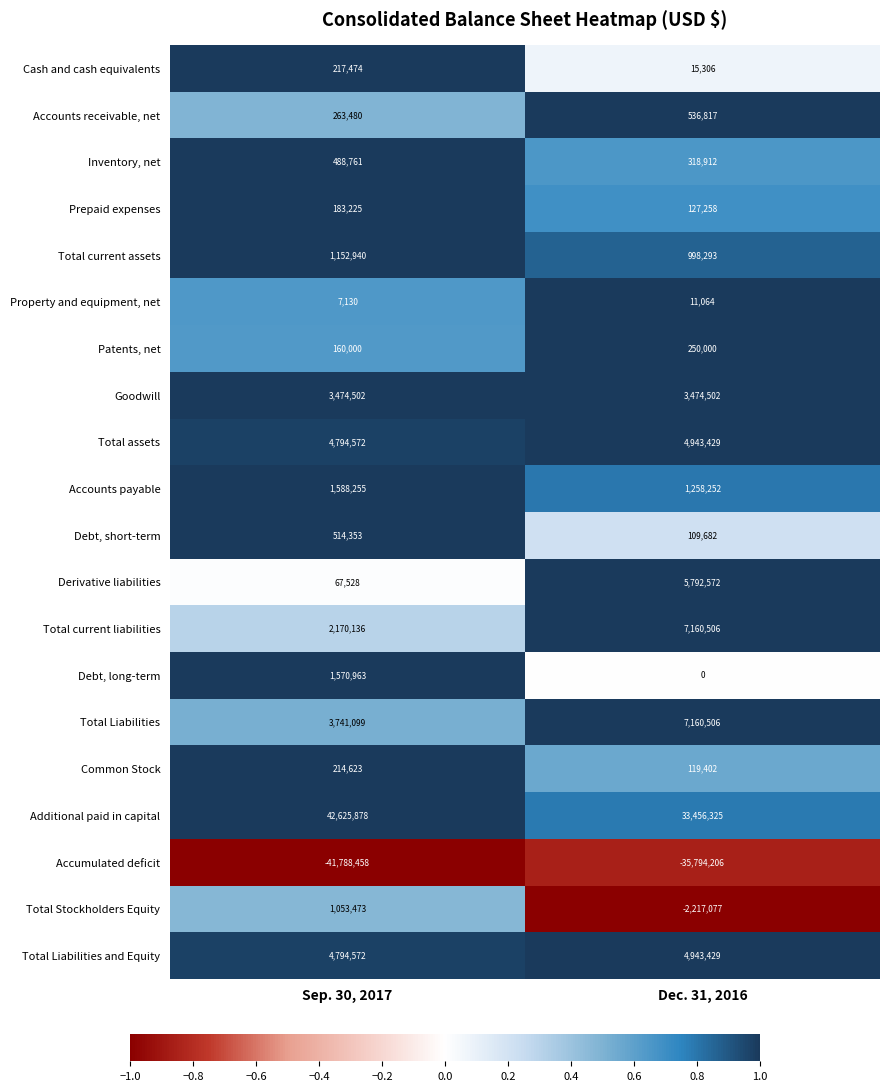

The value of Cash and cash equivalents at Dec. 31, 2016 is 15306. True or false?

True